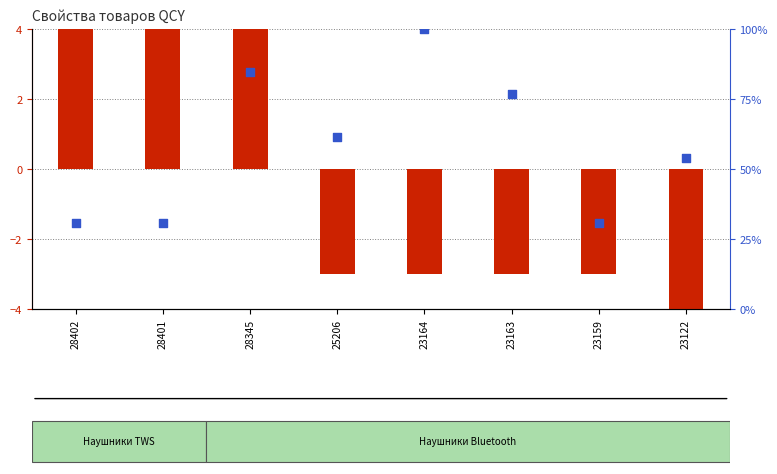

At how many categories does at least one series exceed 35?

5